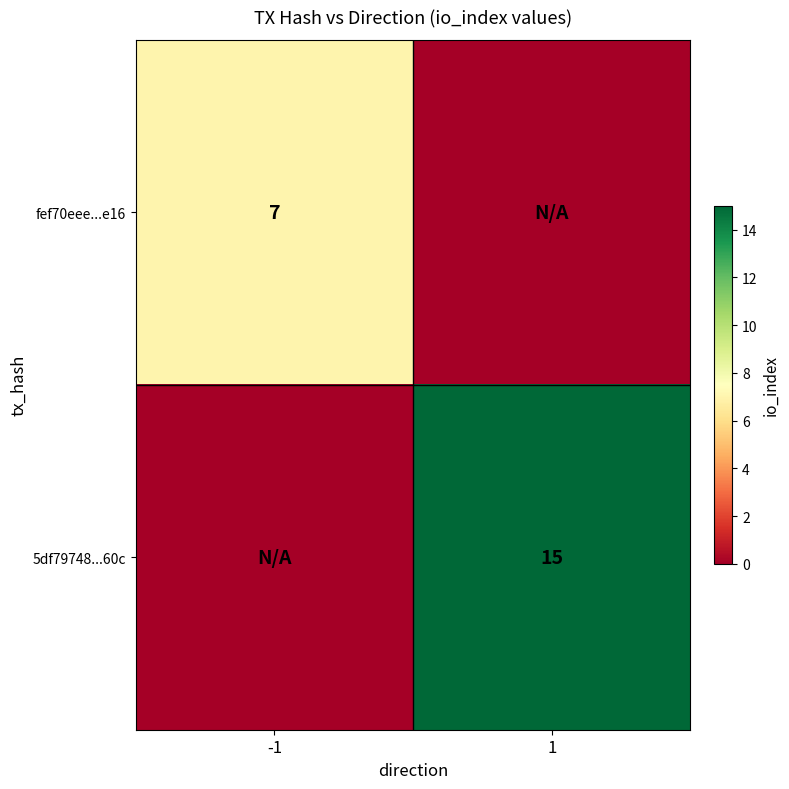

Is the value of fef70eee...e16 at -1 greater than the value of 5df79748...60c at 1?

No